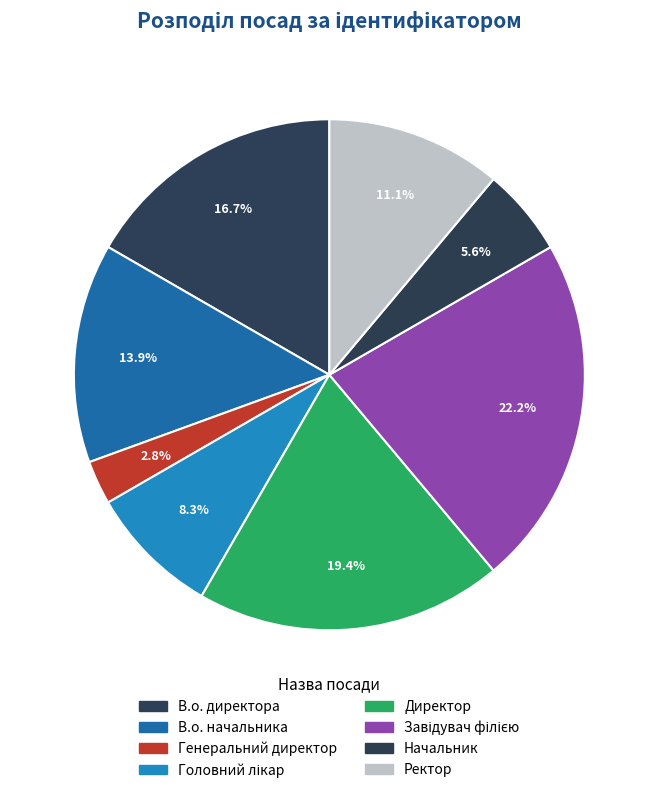

Count the number of slices in the pie.

8